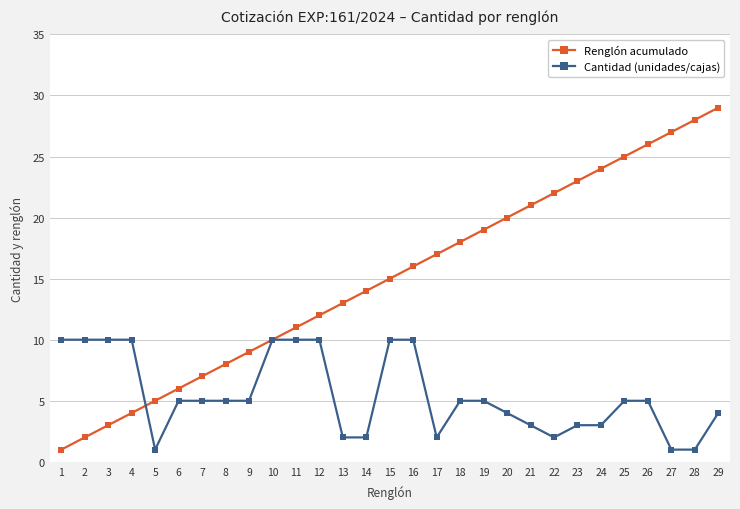

True or false: Cantidad (unidades/cajas) has a value of 10 at 16.

True